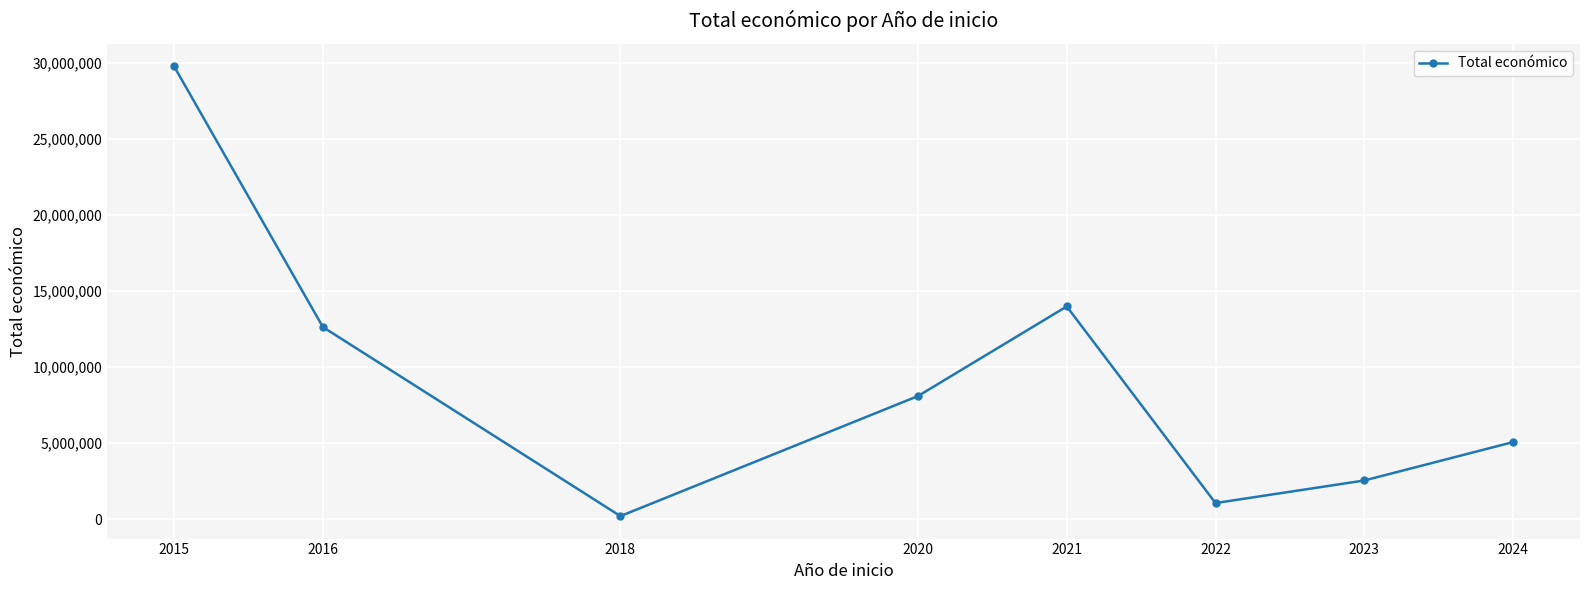

What is the difference between the maximum and second lowest values?

28684065